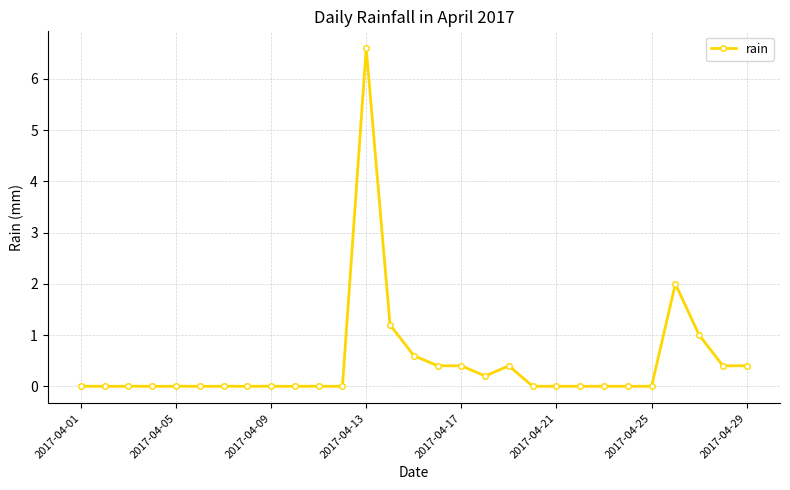

True or false: the data has more than 2 interior local peaks.

True